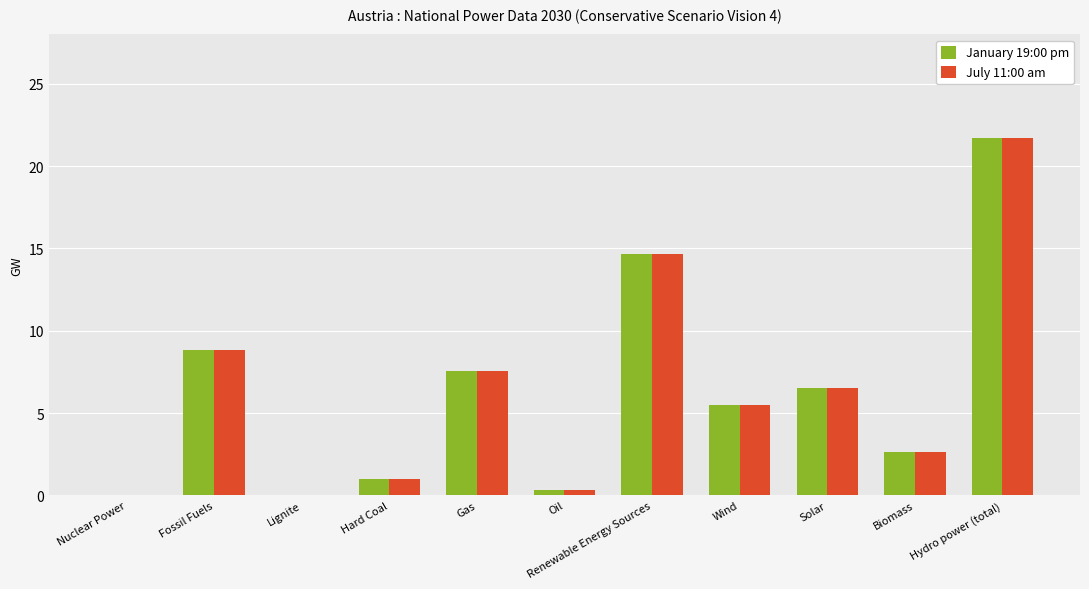

The value of January 19:00 pm at Hard Coal is 1.0. True or false?

True